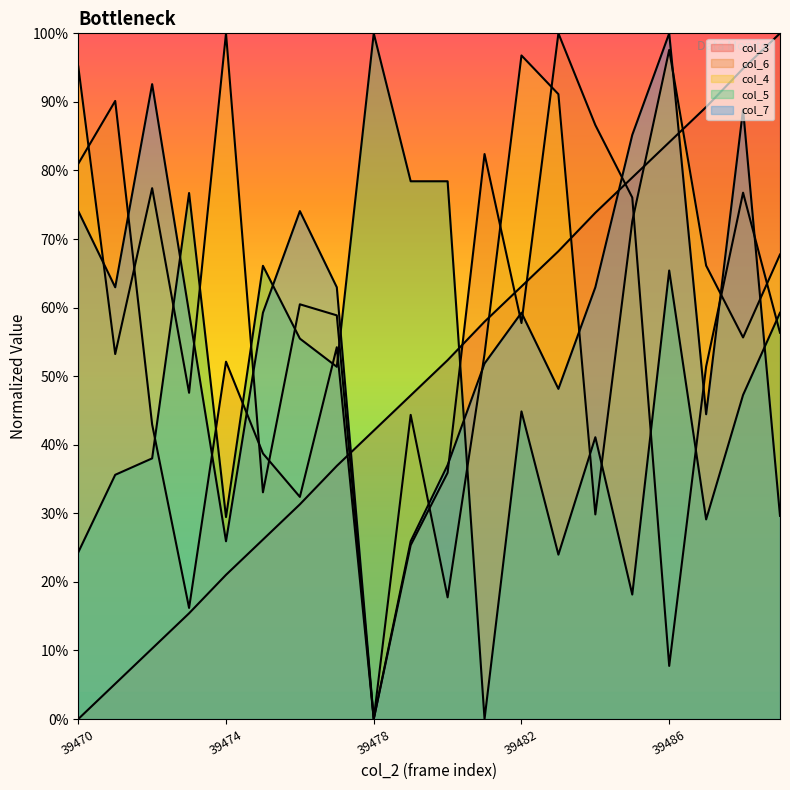

How many data points in col_5 are above 0?

19